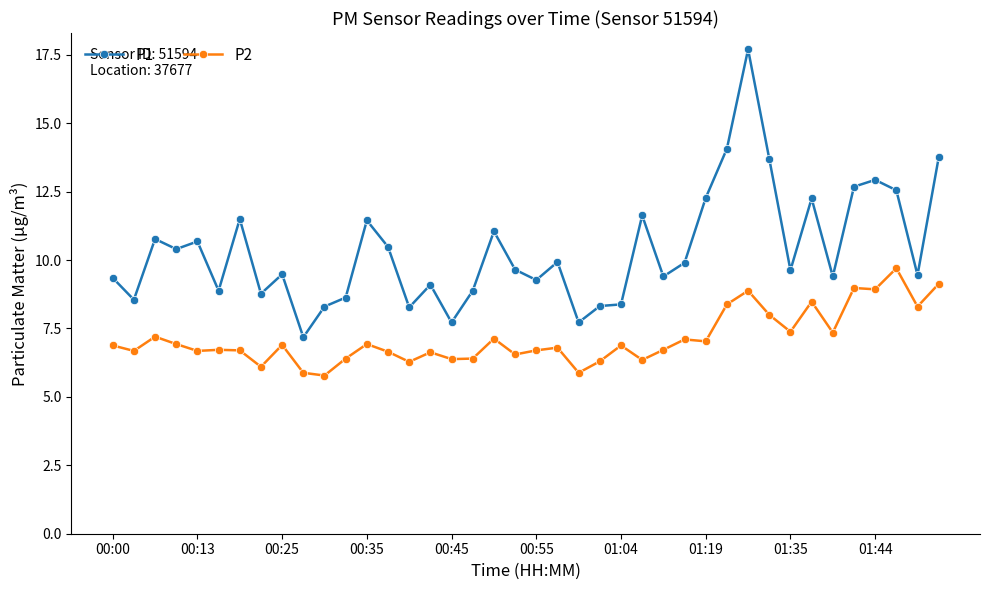

How many categories are shown in the chart?

40